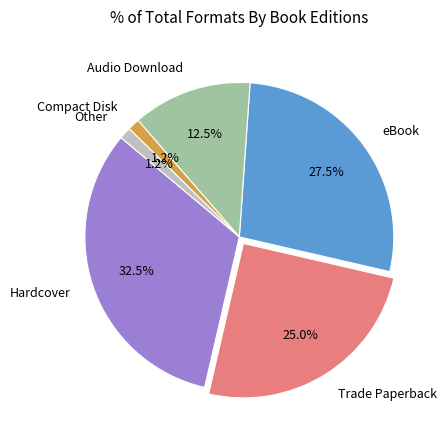

What is the largest slice in the pie chart?

Hardcover